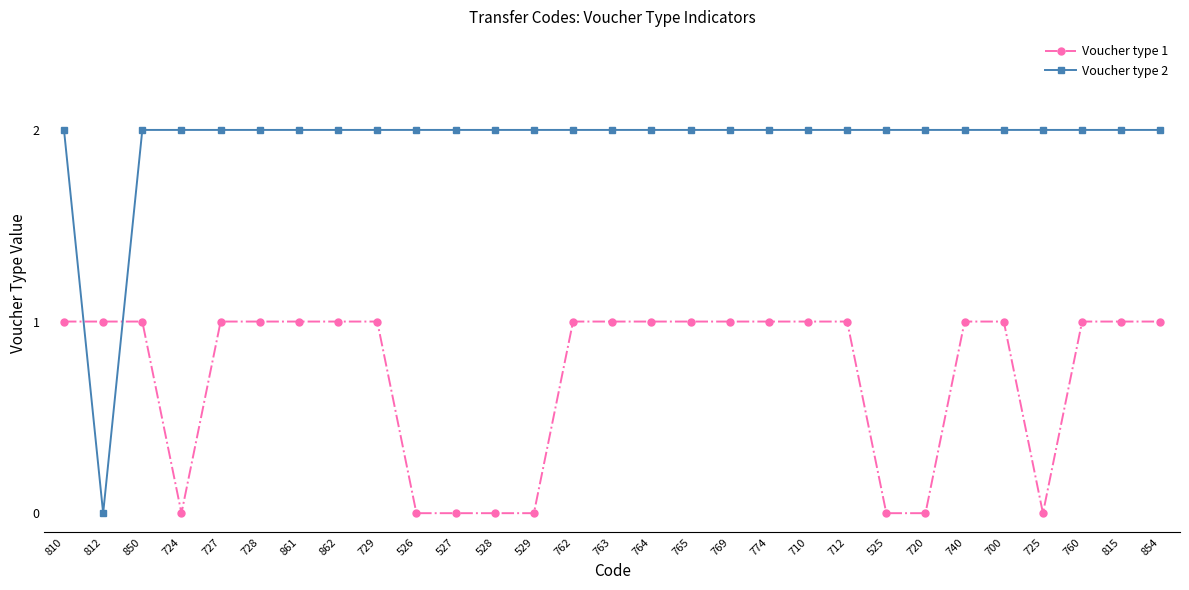

True or false: Voucher type 2 and Voucher type 1 cross at least once.

True